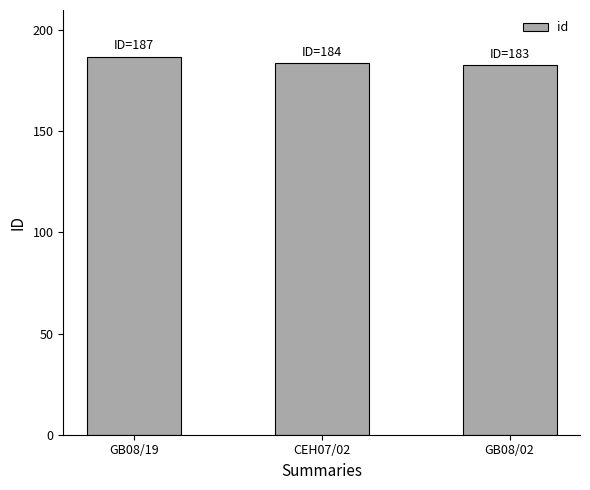

Is it true that the value at GB08/19 is 187?

True